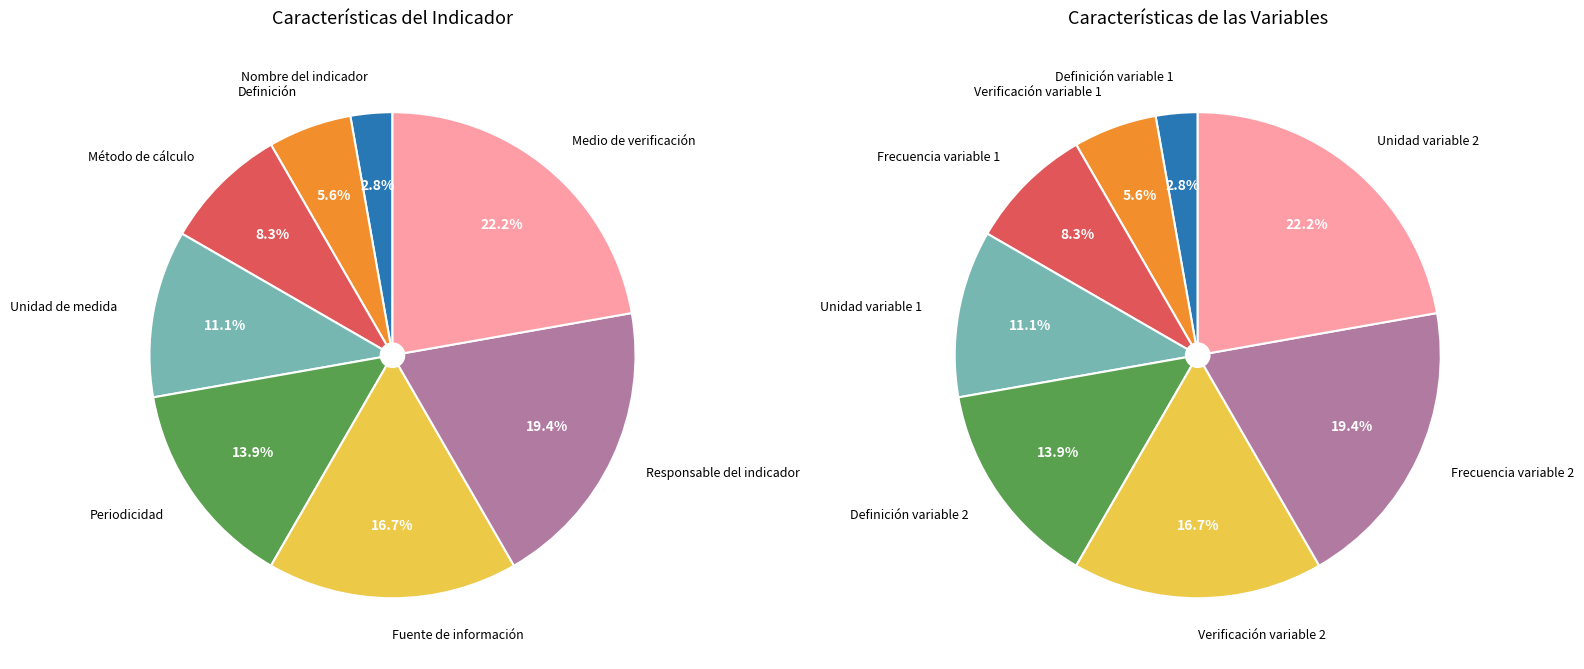

How many segments does this pie chart have?

8